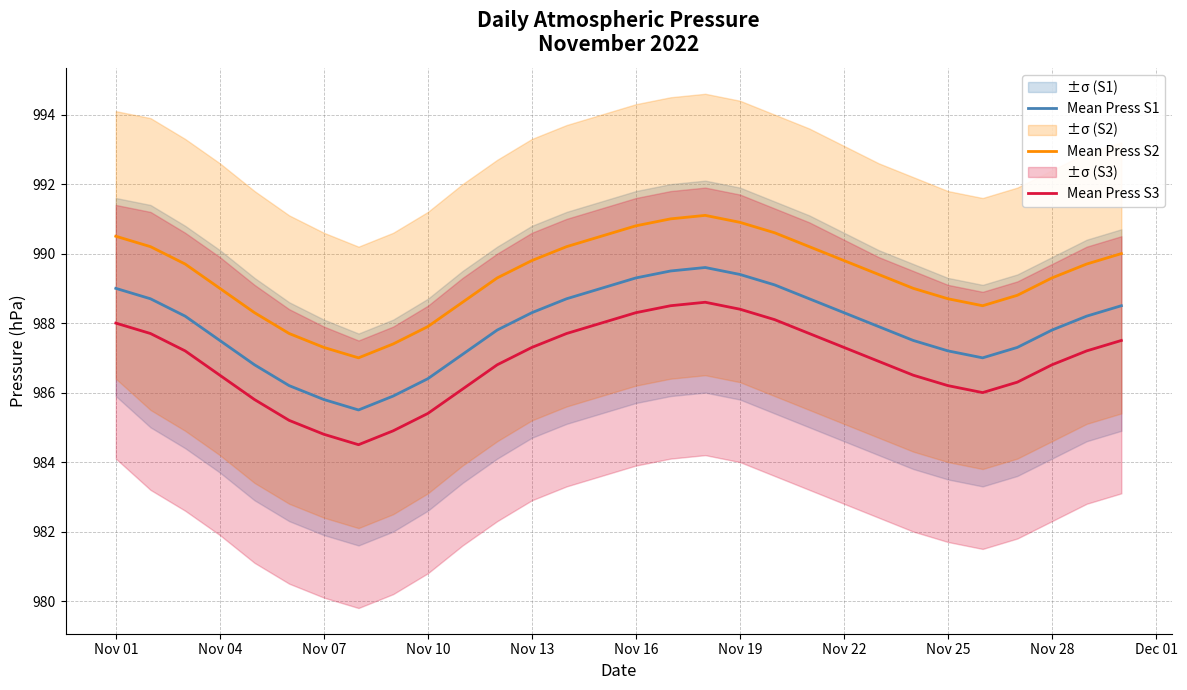

True or false: Mean Press S1 and Mean Press S2 cross at least once.

False